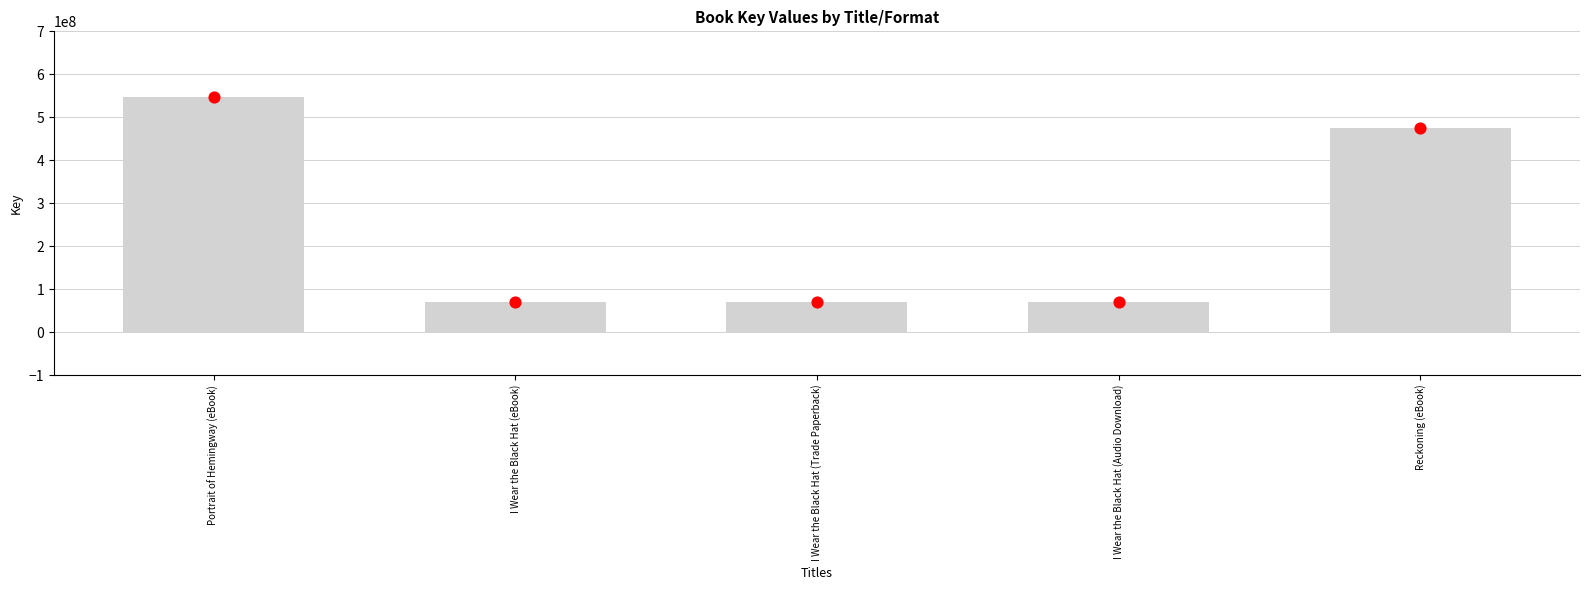

Approximately how many times larger is the value at I Wear the Black Hat (eBook) compared to Reckoning (eBook)?

0.1